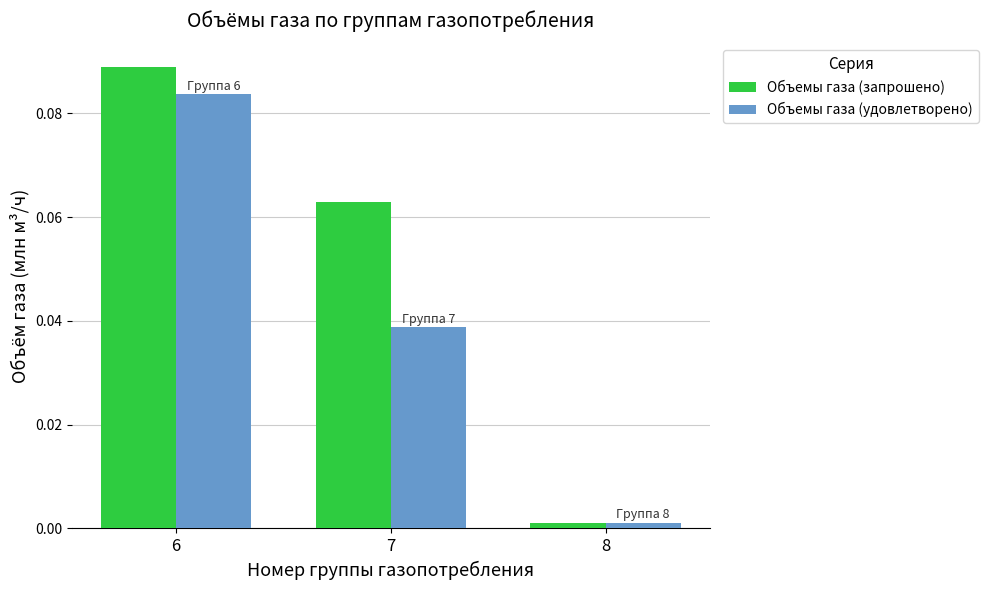

At which category is the sum across all series the highest?

6